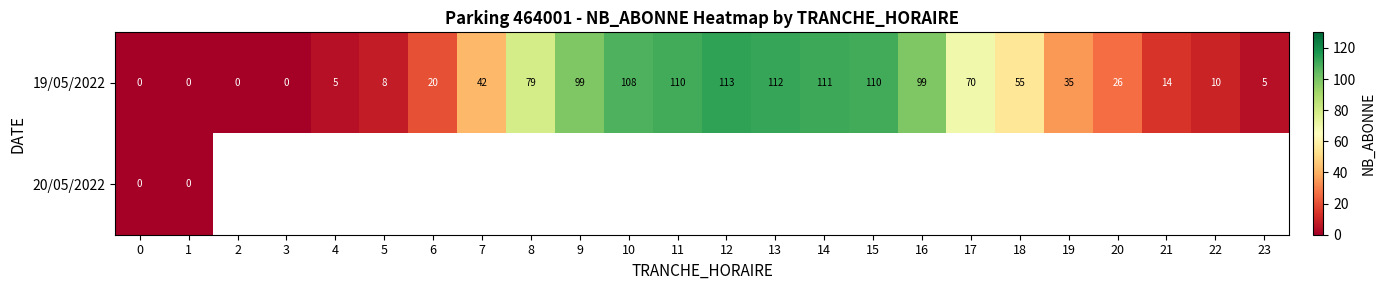

The 19/05/2022 series shows 8 at 21. True or false?

False